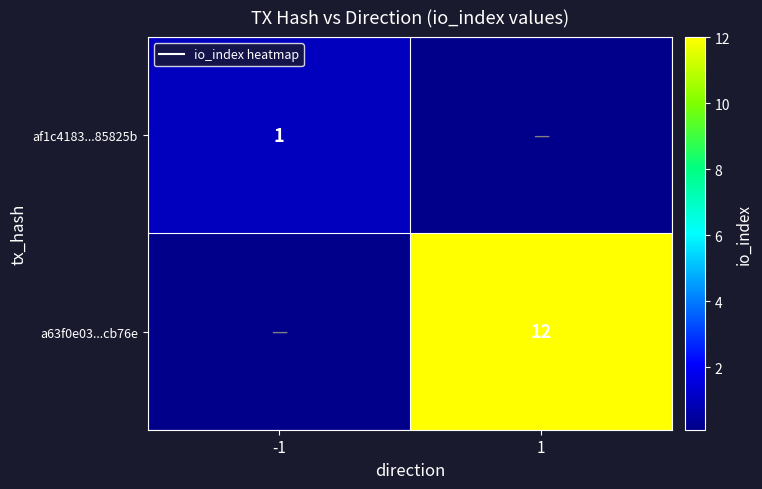

At which label does af1c4183...85825b reach its minimum?

1